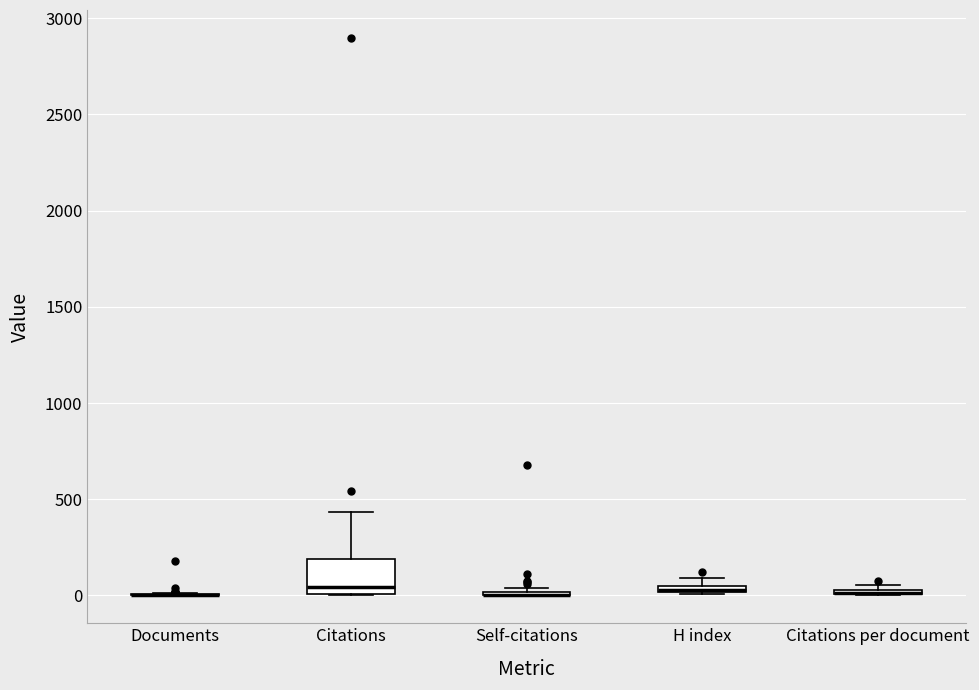

Where is the upper edge of the box for Citations per document on the y-axis? The values are not printed on the chart, so give them approximately, as read against the axis.

50